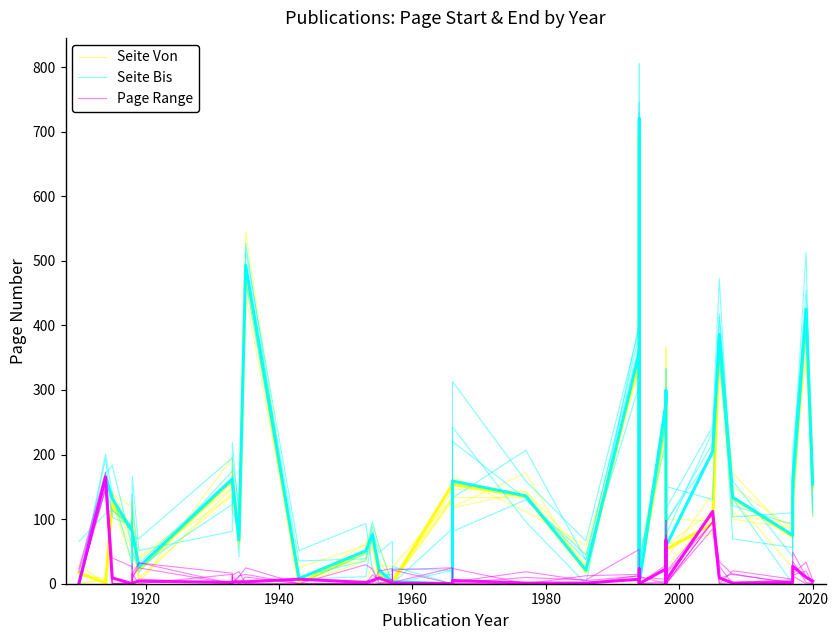

True or false: Seite Bis and Seite Von cross at least once.

True